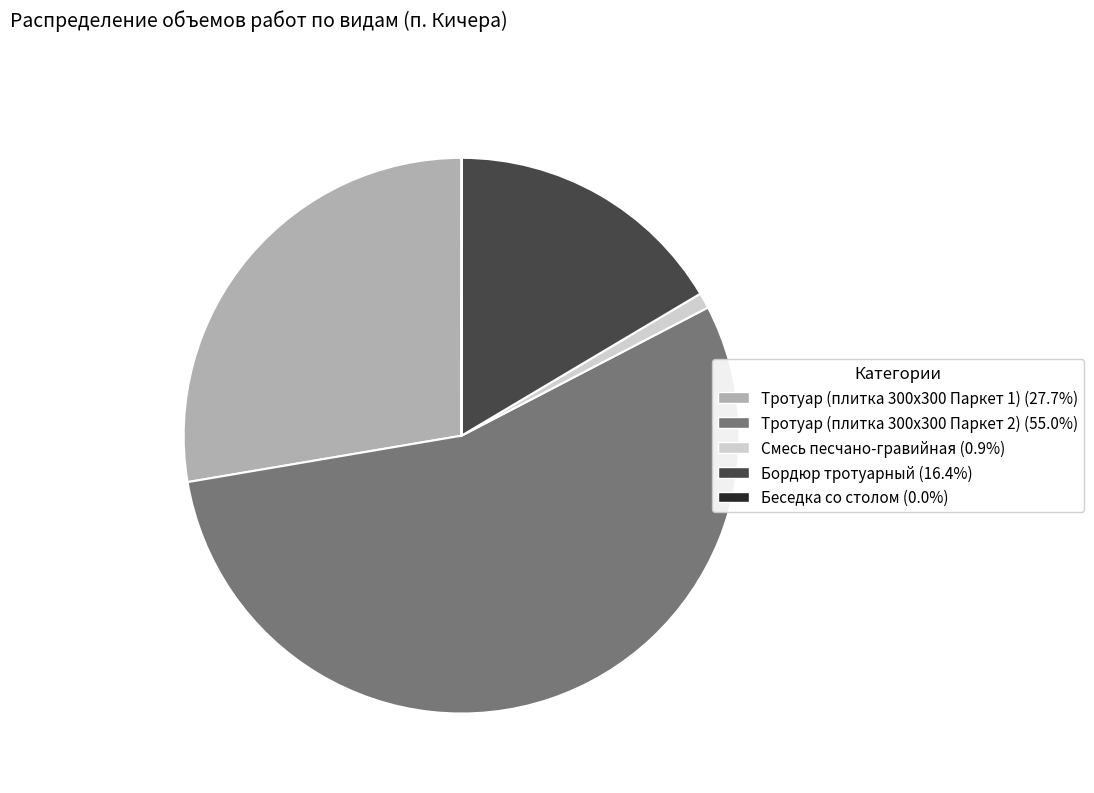

Which slice is the largest?

Тротуар (плитка 300х300 Паркет 2)